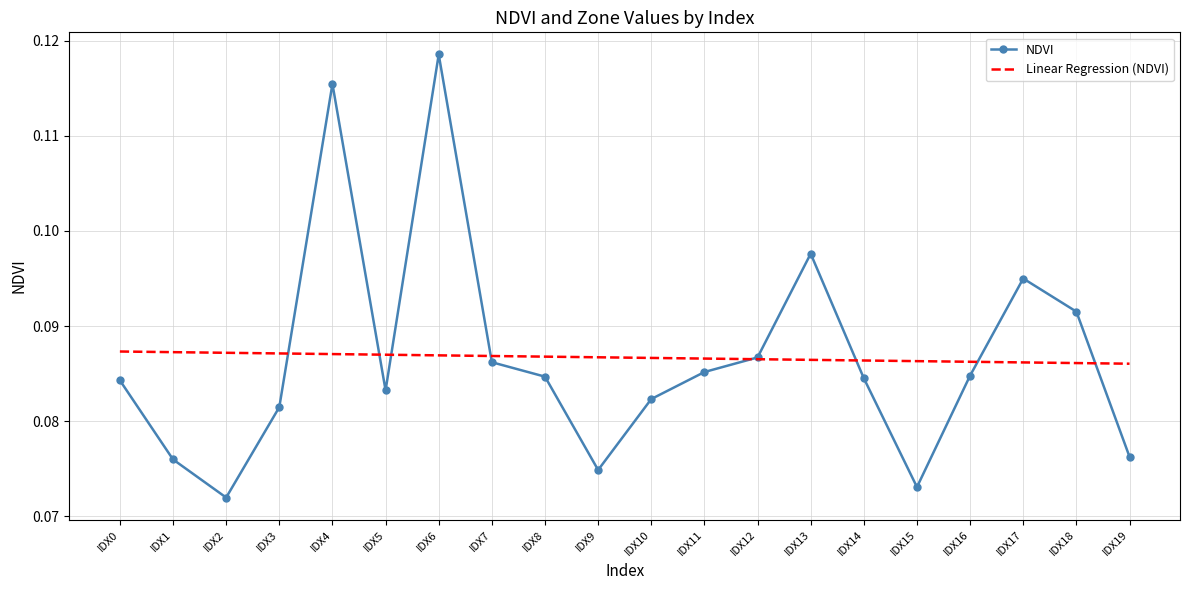

The Linear Regression (NDVI) series shows 0.0 at IDX19. True or false?

False